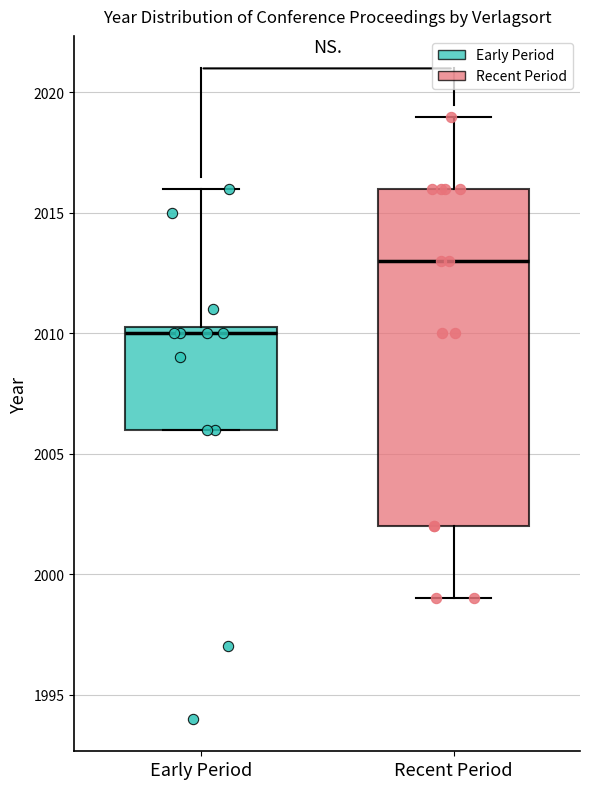

Where is the lower edge of the box for Early Period on the y-axis? The values are not printed on the chart, so give them approximately, as read against the axis.

2006.0